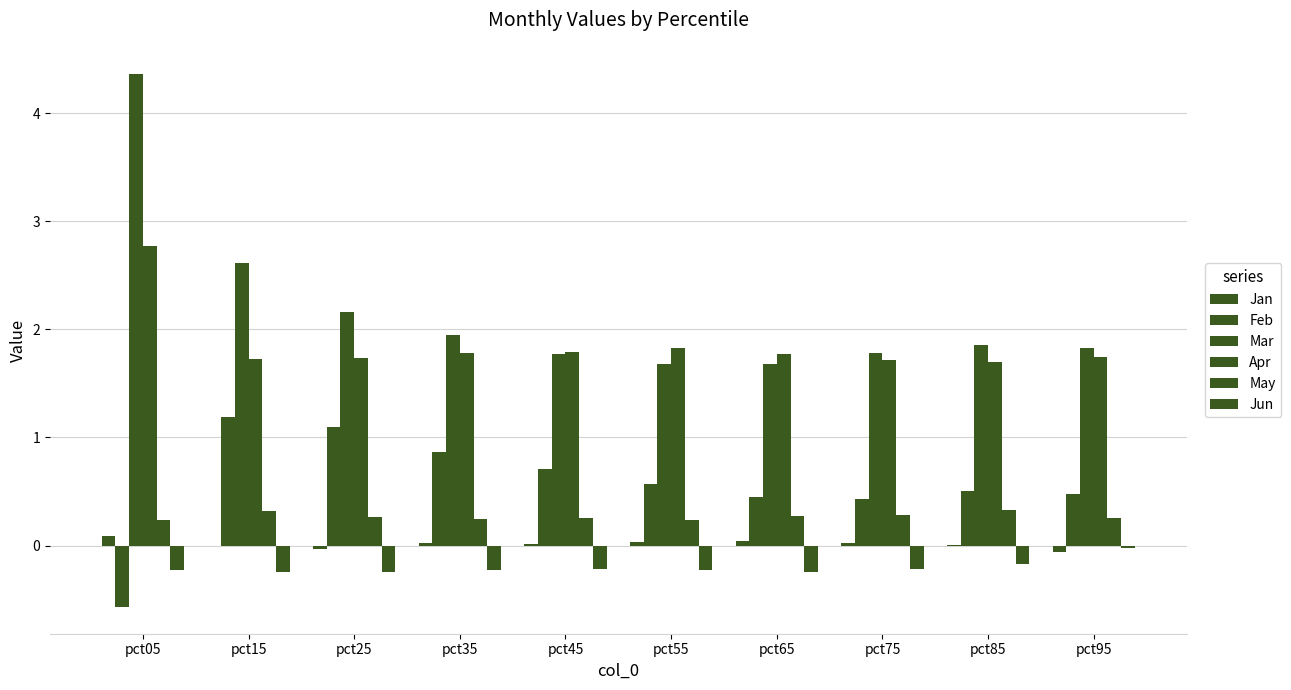

Reading right to left, extract all data points from this chart.

Jan: pct95=-0.1	pct85=0.0	pct75=0.0	pct65=0.0	pct55=0.0	pct45=0.0	pct35=0.0	pct25=-0.0	pct15=-0.0	pct05=0.1
Feb: pct95=0.5	pct85=0.5	pct75=0.4	pct65=0.4	pct55=0.6	pct45=0.7	pct35=0.9	pct25=1.1	pct15=1.2	pct05=-0.6
Mar: pct95=1.8	pct85=1.9	pct75=1.8	pct65=1.7	pct55=1.7	pct45=1.8	pct35=1.9	pct25=2.2	pct15=2.6	pct05=4.4
Apr: pct95=1.7	pct85=1.7	pct75=1.7	pct65=1.8	pct55=1.8	pct45=1.8	pct35=1.8	pct25=1.7	pct15=1.7	pct05=2.8
May: pct95=0.3	pct85=0.3	pct75=0.3	pct65=0.3	pct55=0.2	pct45=0.3	pct35=0.2	pct25=0.3	pct15=0.3	pct05=0.2
Jun: pct95=-0.0	pct85=-0.2	pct75=-0.2	pct65=-0.2	pct55=-0.2	pct45=-0.2	pct35=-0.2	pct25=-0.2	pct15=-0.2	pct05=-0.2